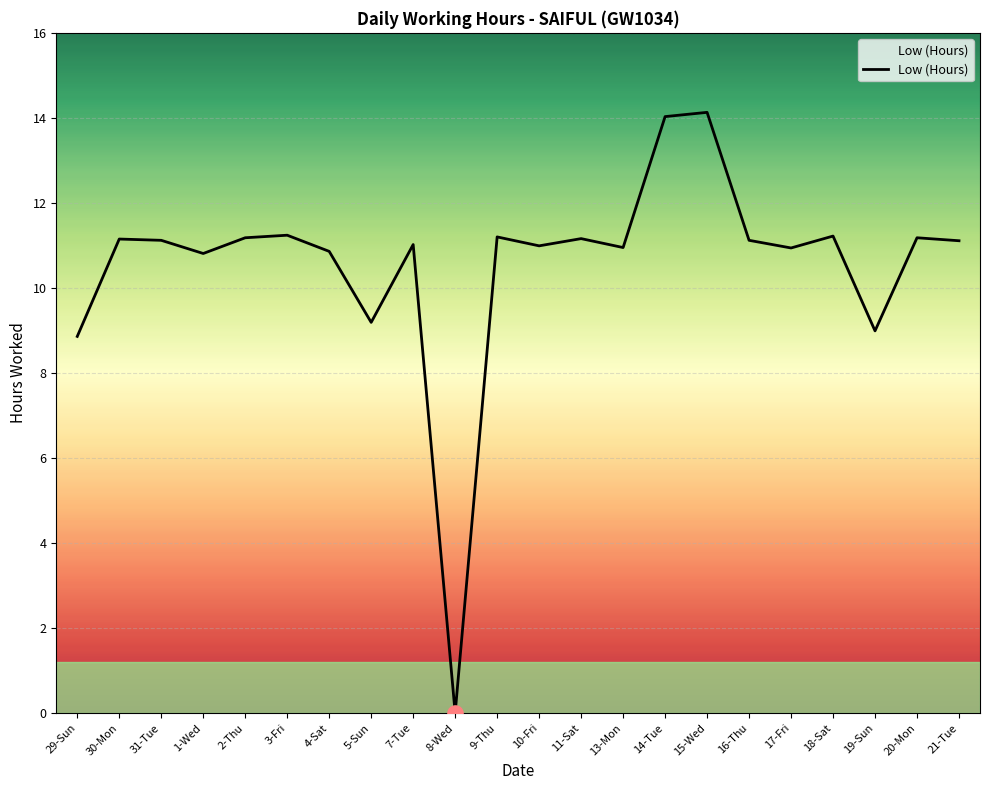

What is the ratio of the value at 30-Mon to the value at 2-Thu?

1.0